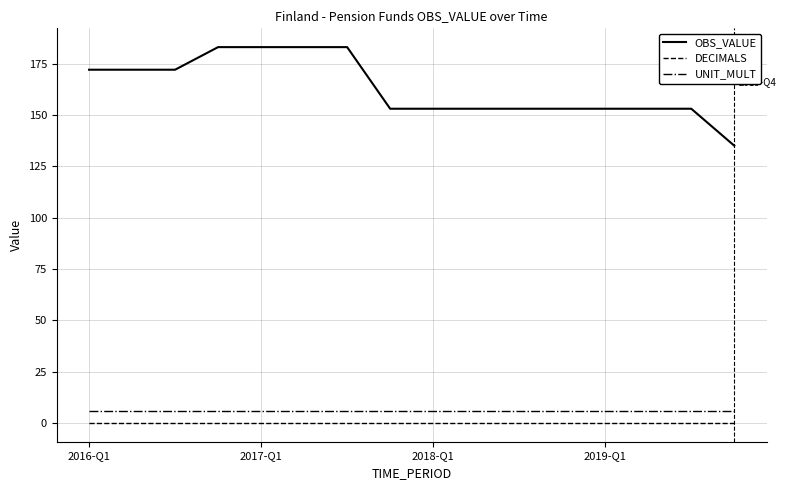

Which series has the largest total across all categories?

OBS_VALUE